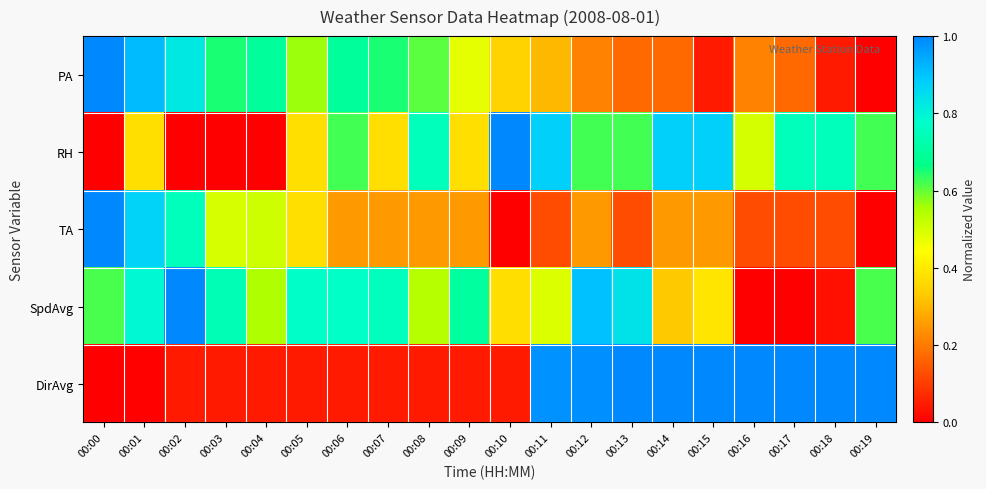

Reading left to right, extract all data points from this chart.

PA: 00:00=1.0	00:01=0.9	00:02=0.8	00:03=0.7	00:04=0.7	00:05=0.6	00:06=0.7	00:07=0.7	00:08=0.6	00:09=0.5	00:10=0.3	00:11=0.3	00:12=0.2	00:13=0.2	00:14=0.2	00:15=0.0	00:16=0.2	00:17=0.2	00:18=0.0	00:19=0.0
RH: 00:00=0.0	00:01=0.4	00:02=0.0	00:03=0.0	00:04=0.0	00:05=0.4	00:06=0.6	00:07=0.4	00:08=0.7	00:09=0.4	00:10=1.0	00:11=0.9	00:12=0.6	00:13=0.6	00:14=0.9	00:15=0.9	00:16=0.5	00:17=0.7	00:18=0.7	00:19=0.6
TA: 00:00=1.0	00:01=0.9	00:02=0.7	00:03=0.5	00:04=0.5	00:05=0.4	00:06=0.3	00:07=0.3	00:08=0.3	00:09=0.3	00:10=0.0	00:11=0.1	00:12=0.3	00:13=0.1	00:14=0.3	00:15=0.3	00:16=0.1	00:17=0.1	00:18=0.1	00:19=0.0
SpdAvg: 00:00=0.6	00:01=0.8	00:02=1.0	00:03=0.7	00:04=0.5	00:05=0.8	00:06=0.8	00:07=0.8	00:08=0.5	00:09=0.7	00:10=0.4	00:11=0.5	00:12=0.9	00:13=0.8	00:14=0.3	00:15=0.4	00:16=0.0	00:17=0.0	00:18=0.0	00:19=0.6
DirAvg: 00:00=0.0	00:01=0.0	00:02=0.0	00:03=0.0	00:04=0.0	00:05=0.0	00:06=0.0	00:07=0.0	00:08=0.0	00:09=0.0	00:10=0.0	00:11=1.0	00:12=1.0	00:13=1.0	00:14=1.0	00:15=1.0	00:16=1.0	00:17=1.0	00:18=1.0	00:19=1.0